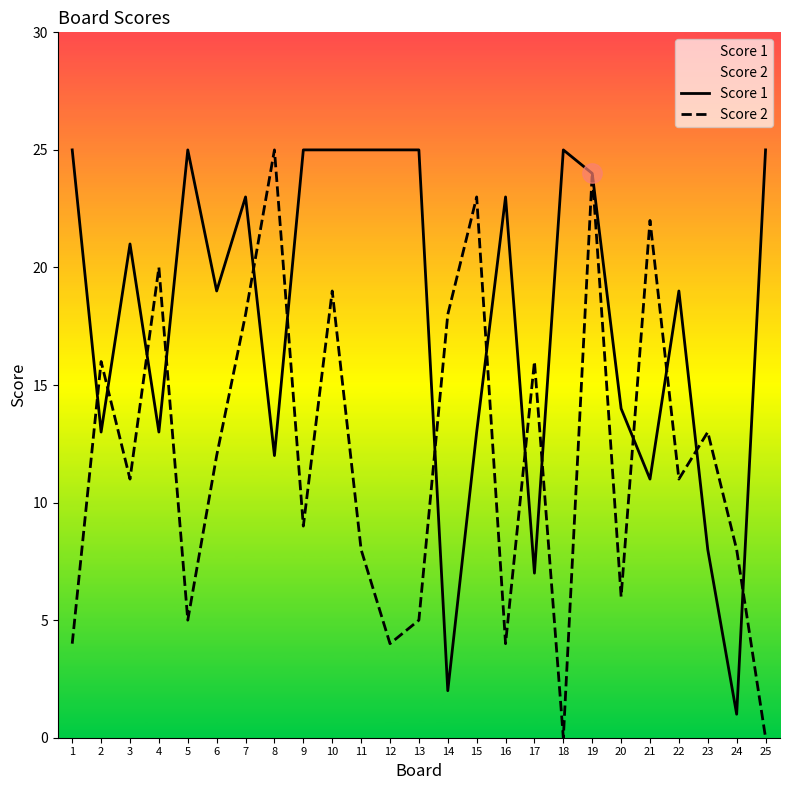

Reading left to right, transcribe all the data shown in this chart.

Score 1: 25	13	21	13	25	19	23	12	25	25	25	25	25	2	13	23	7	25	24	14	11	19	8	1	25
Score 2: 4	16	11	20	5	12	18	25	9	19	8	4	5	18	23	4	16	0	24	6	22	11	13	8	0